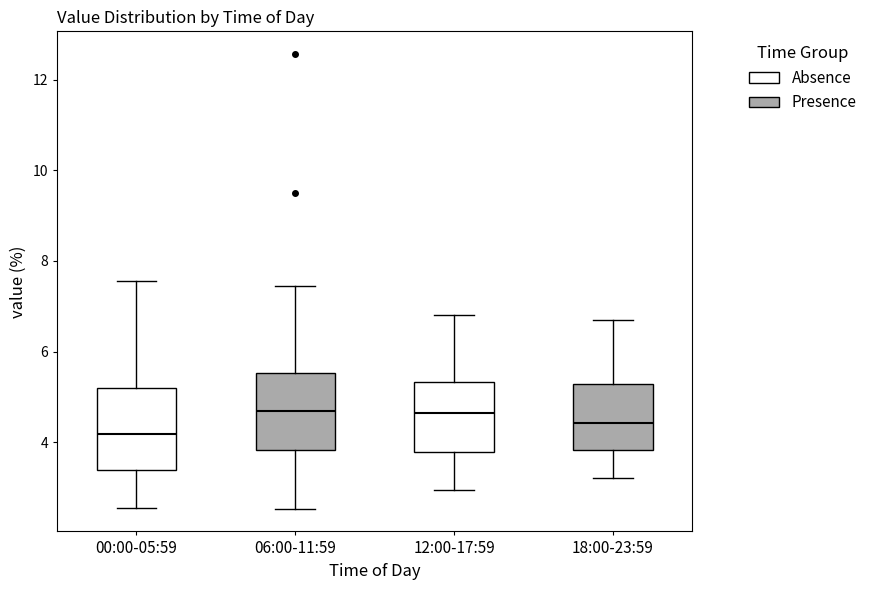

Which box's median line is the lowest?

00:00-05:59